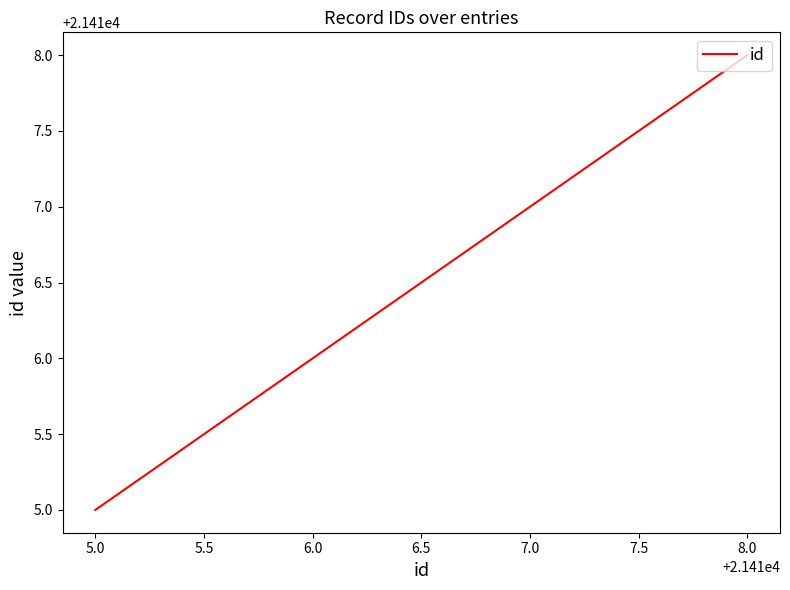

What position from the left is 7.0?

3